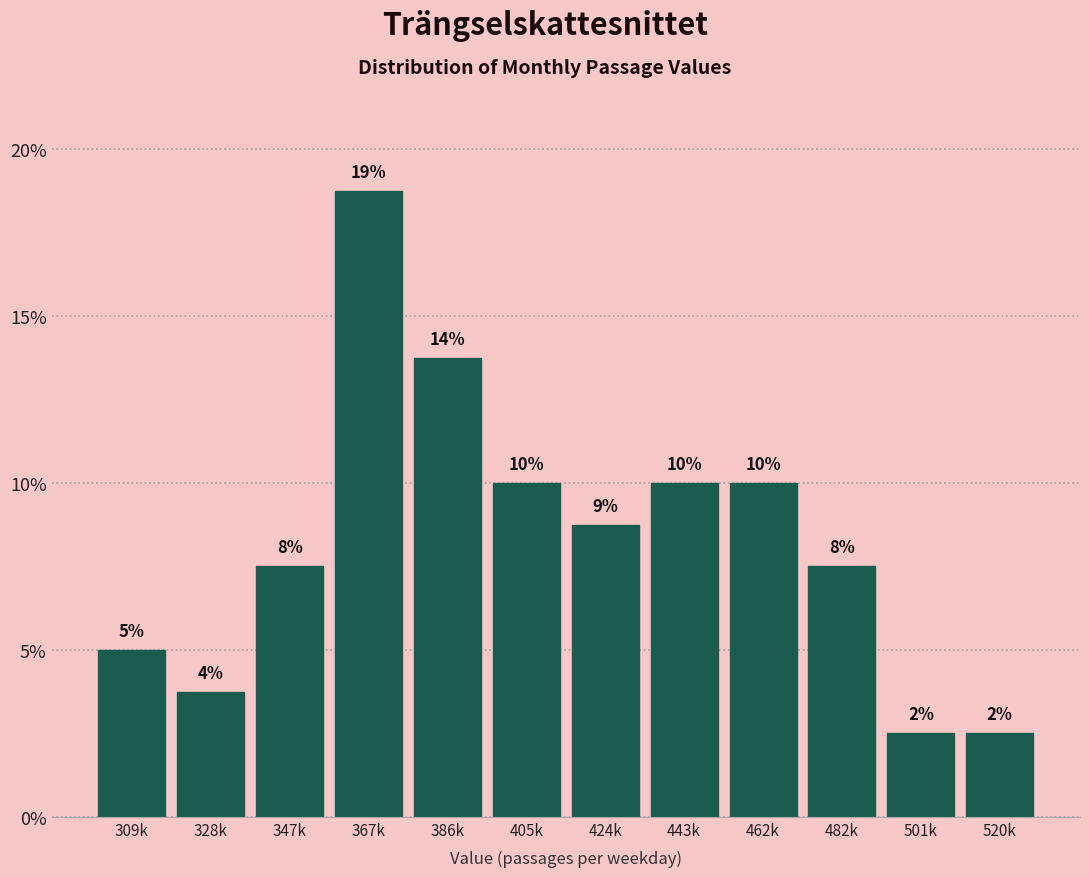

How many bars are there in total?

12